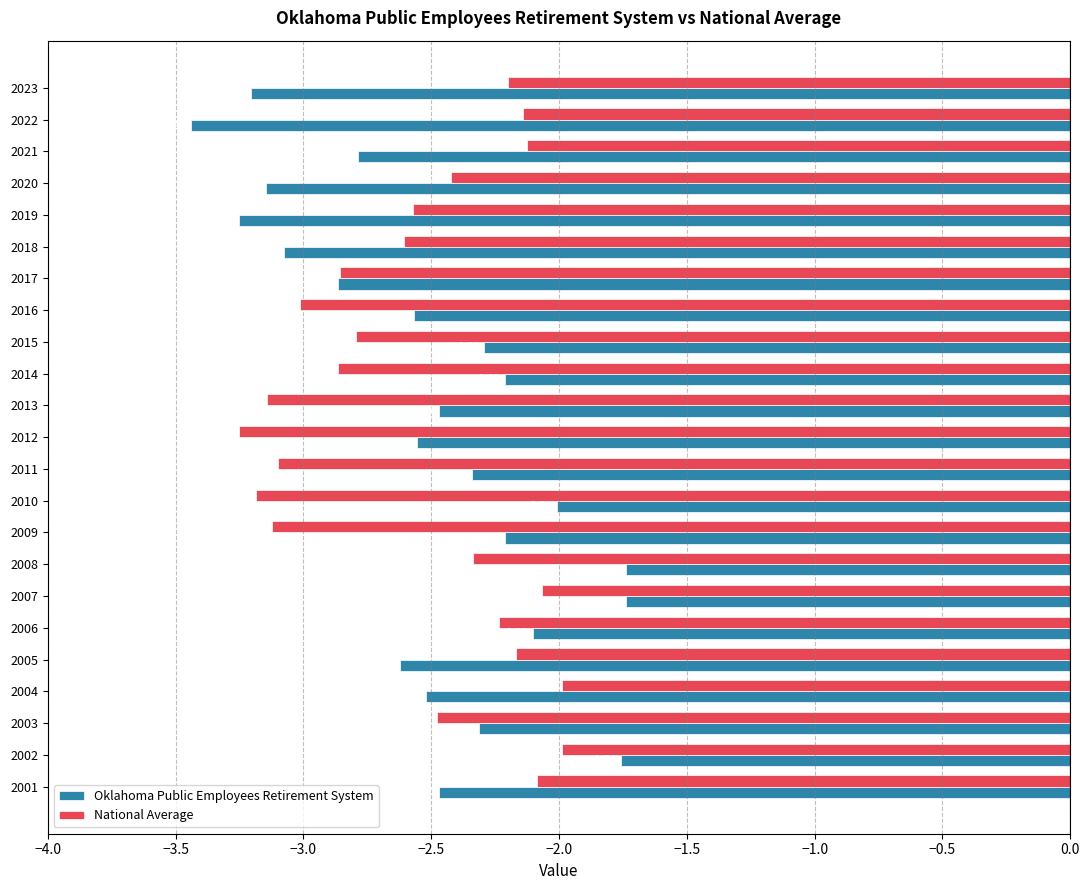

What is the difference between the maximum and minimum values in the National Average series?

1.3